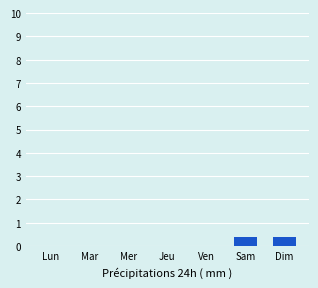

Between Mer and Sam, which is larger?

Sam